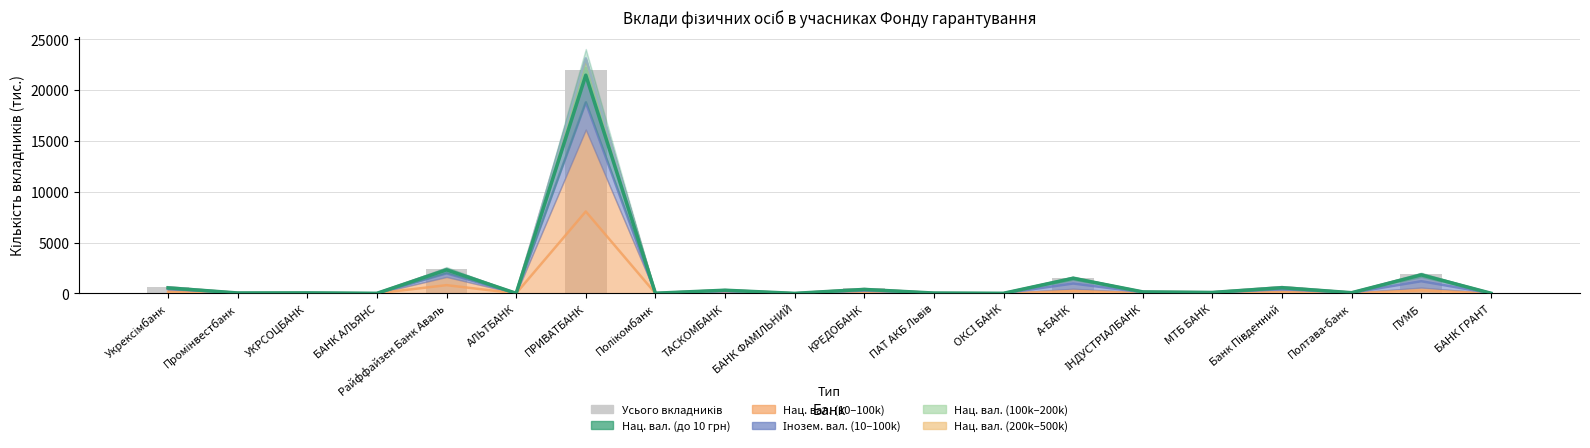

How many data points are less than 109?

10